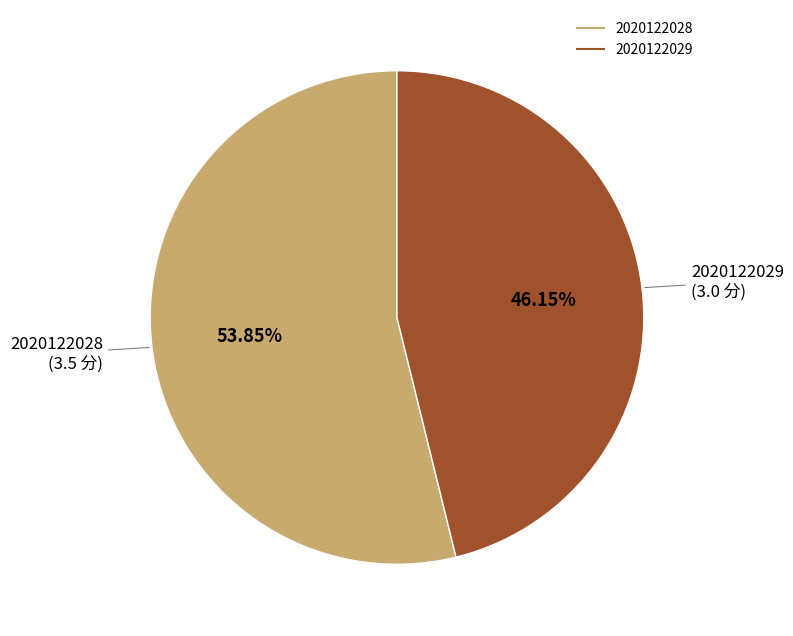

How many slices are in this pie chart?

2